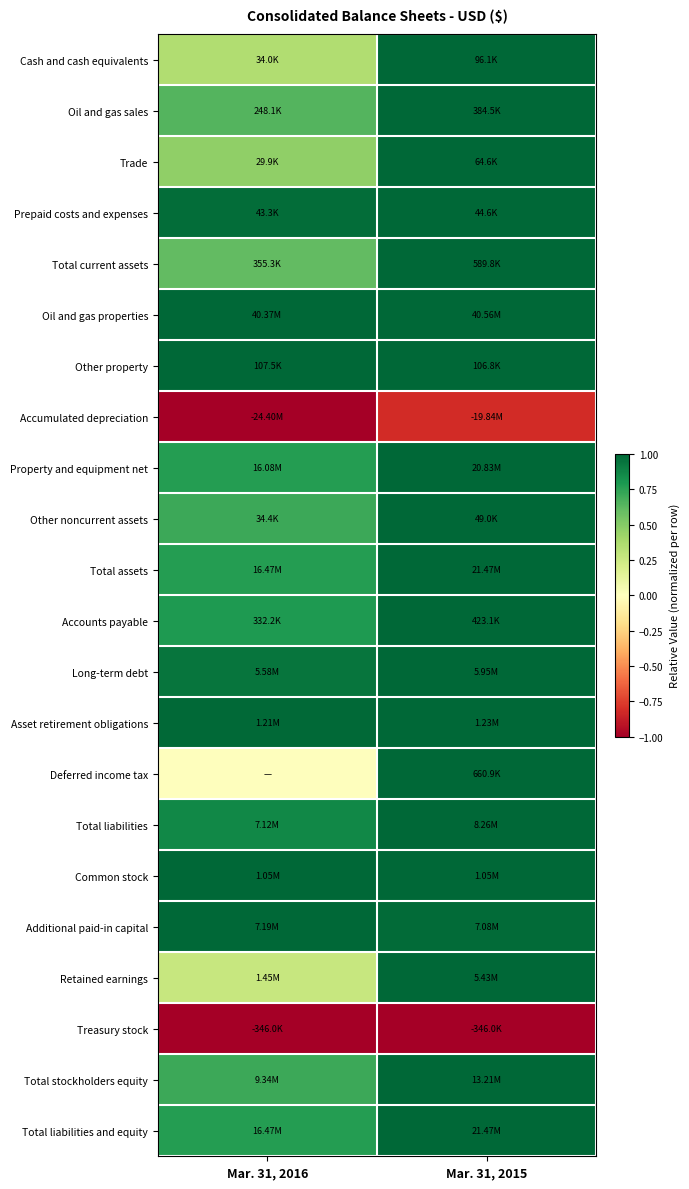

What is the smallest value displayed?

-1.0